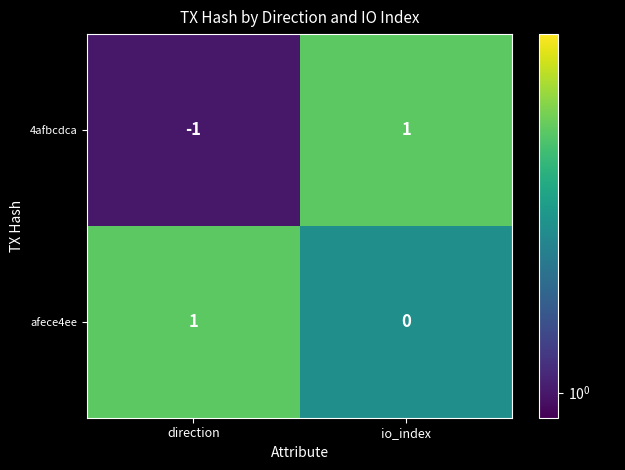

At which category is the sum across all series the highest?

io_index